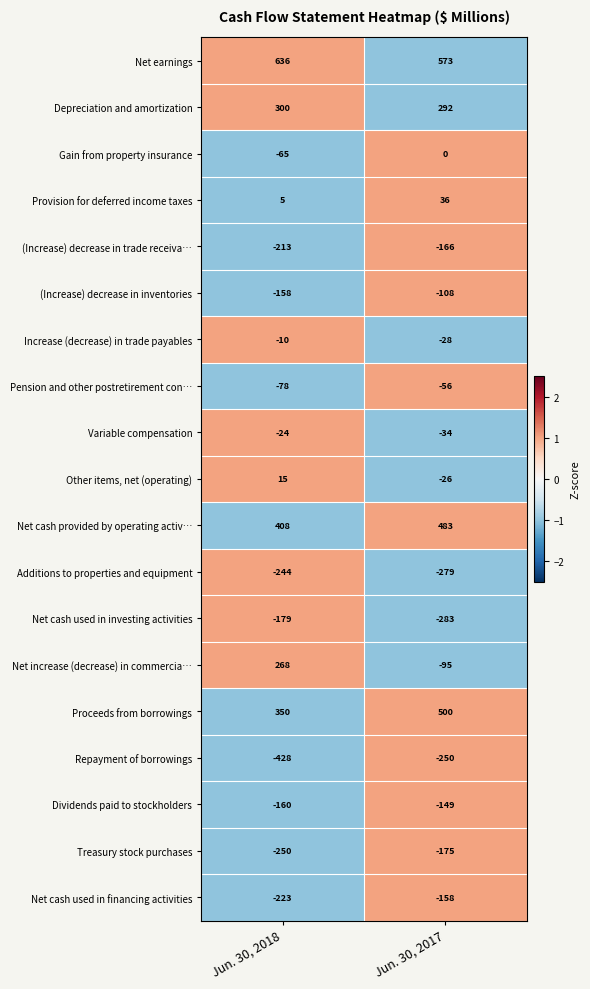

At which category is the sum across all series the highest?

Jun. 30, 2017